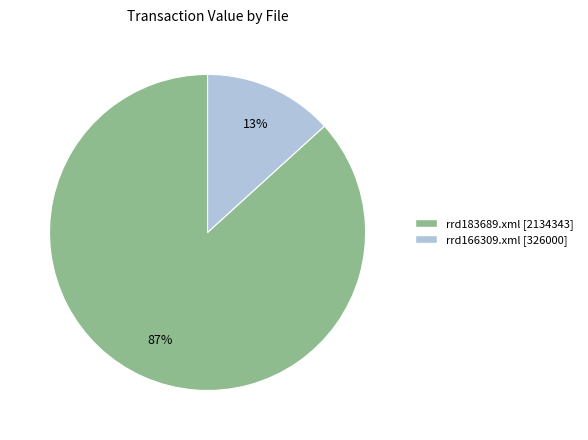

Do rrd166309.xml and rrd183689.xml together represent more than half of the pie?

Yes